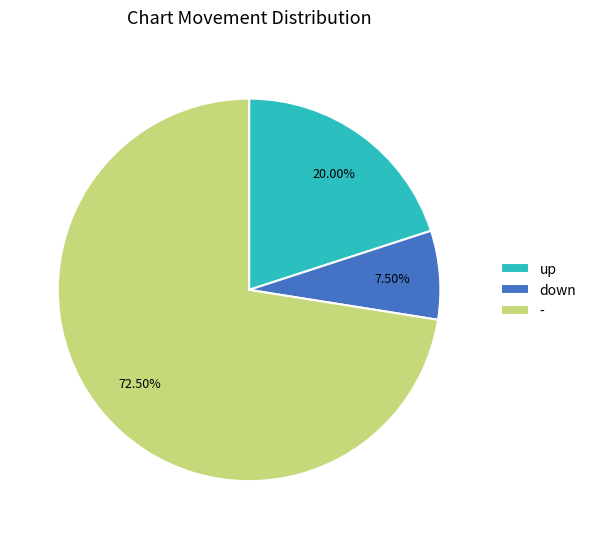

Rank the categories by value from lowest to highest.

down, up, -